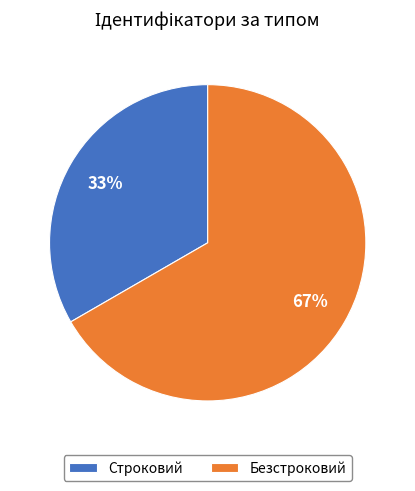

How many segments does this pie chart have?

2